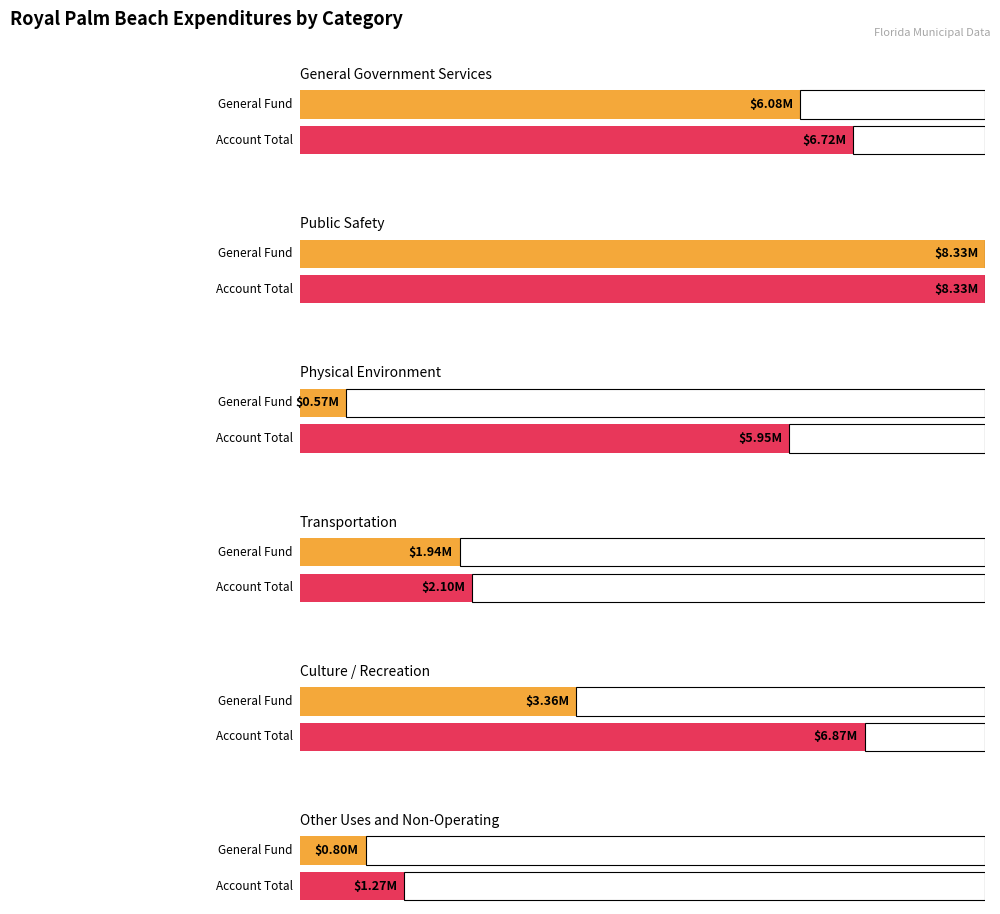

At Culture / Recreation, list the series in order from smallest to largest.

General, Account Total